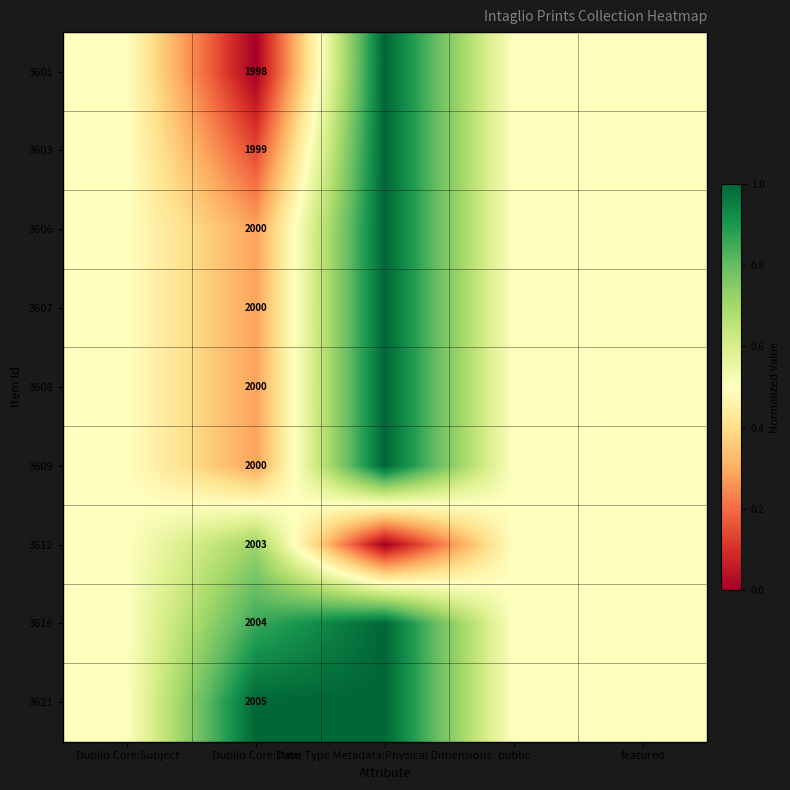

How many series are shown in this chart?

9